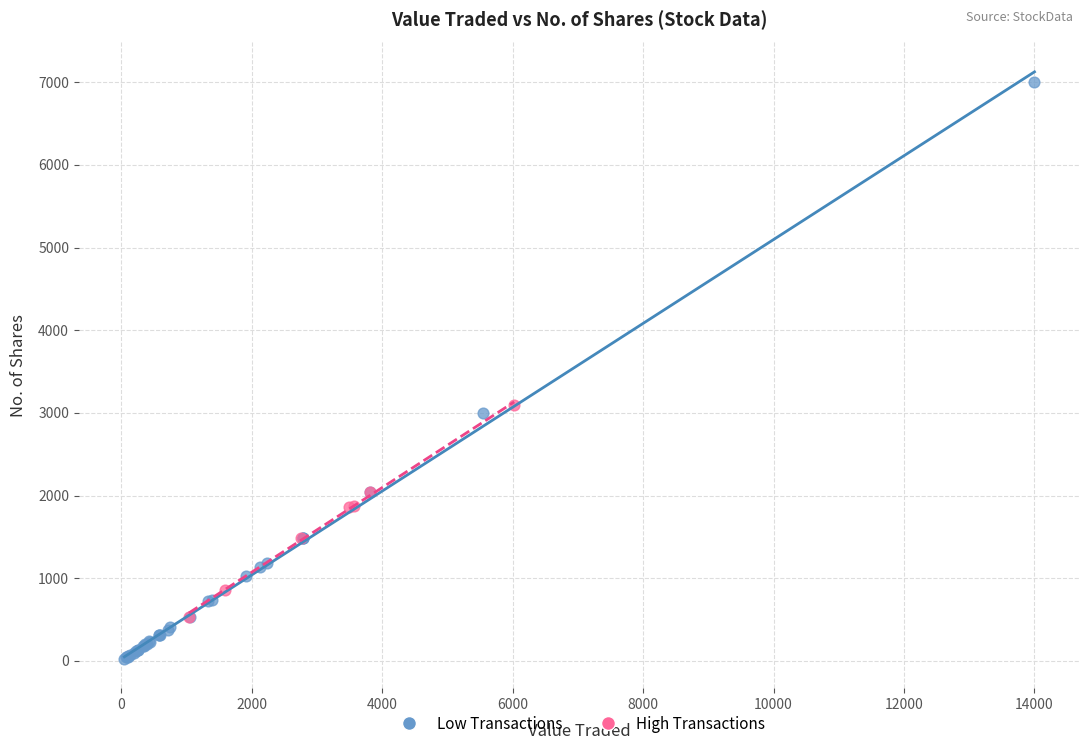

Which series has the largest Y range (max minus min)?

Low Transactions